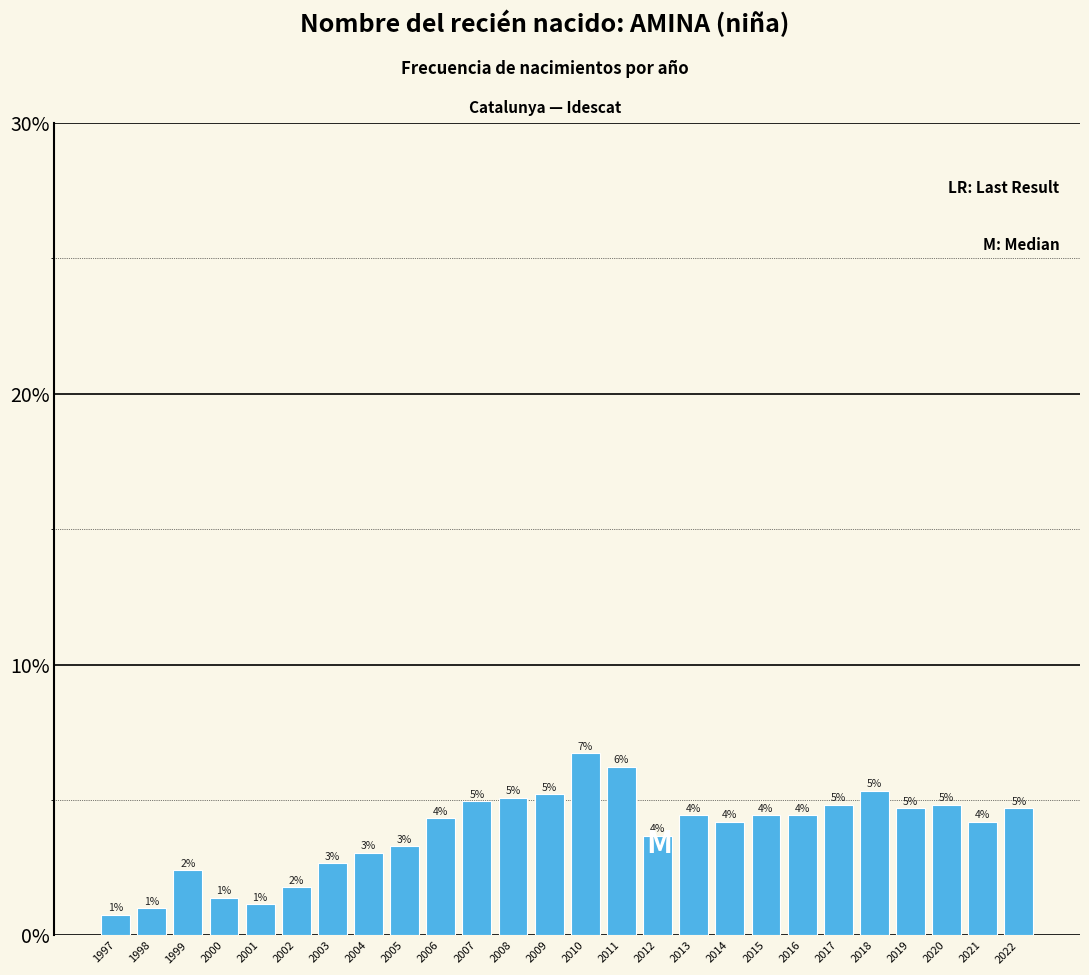

Are the bars horizontal?

No